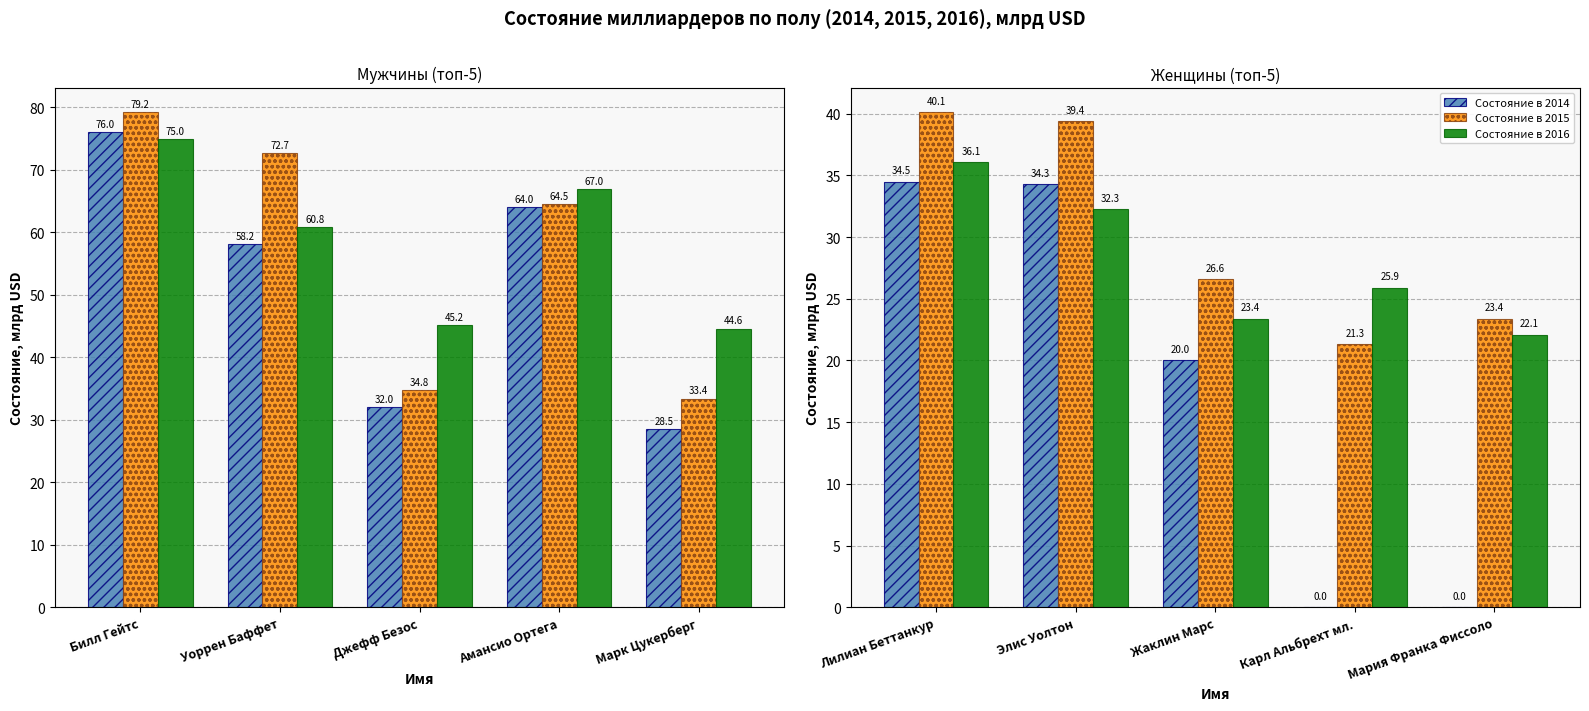

Is the value of Состояние в 2015 at Лилиан Беттанкур greater than the value of Состояние в 2014 at Карл Альбрехт мл.?

Yes